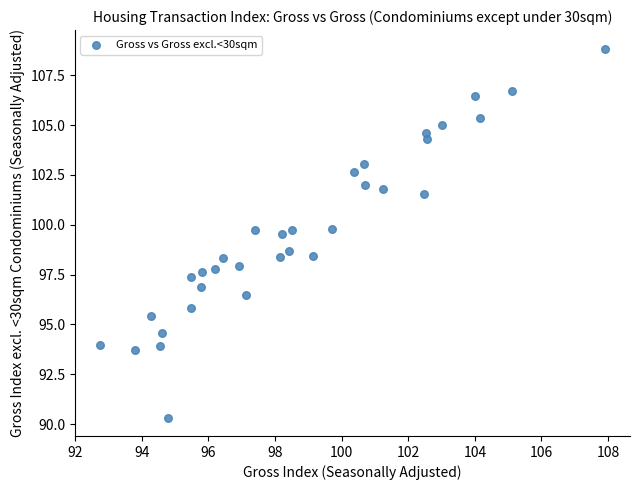

What Y value in the scatter plot is closest to 99?

98.7